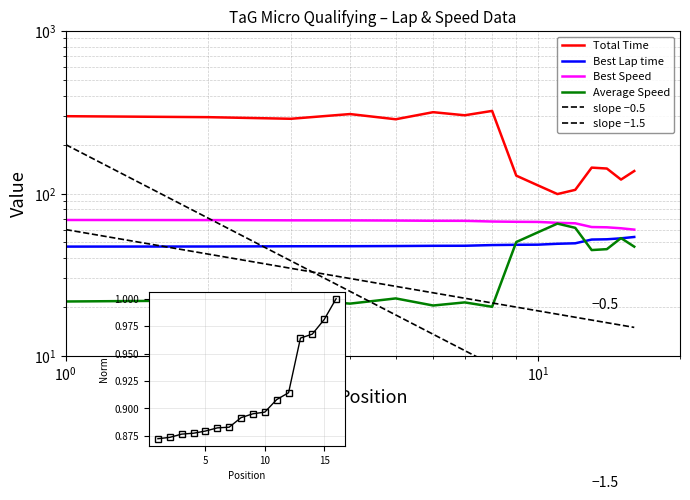

What is the lowest value of the Best Lap time series?

47.1